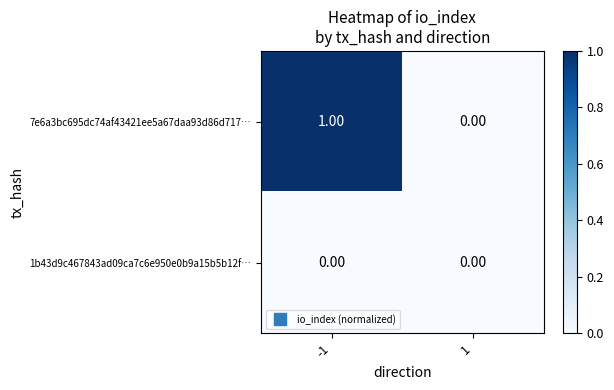

Rank the series at -1 from lowest to highest value.

1b43d9c467843ad09ca7c6e950e0b9a15b5b12f…, 7e6a3bc695dc74af43421ee5a67daa93d86d717…